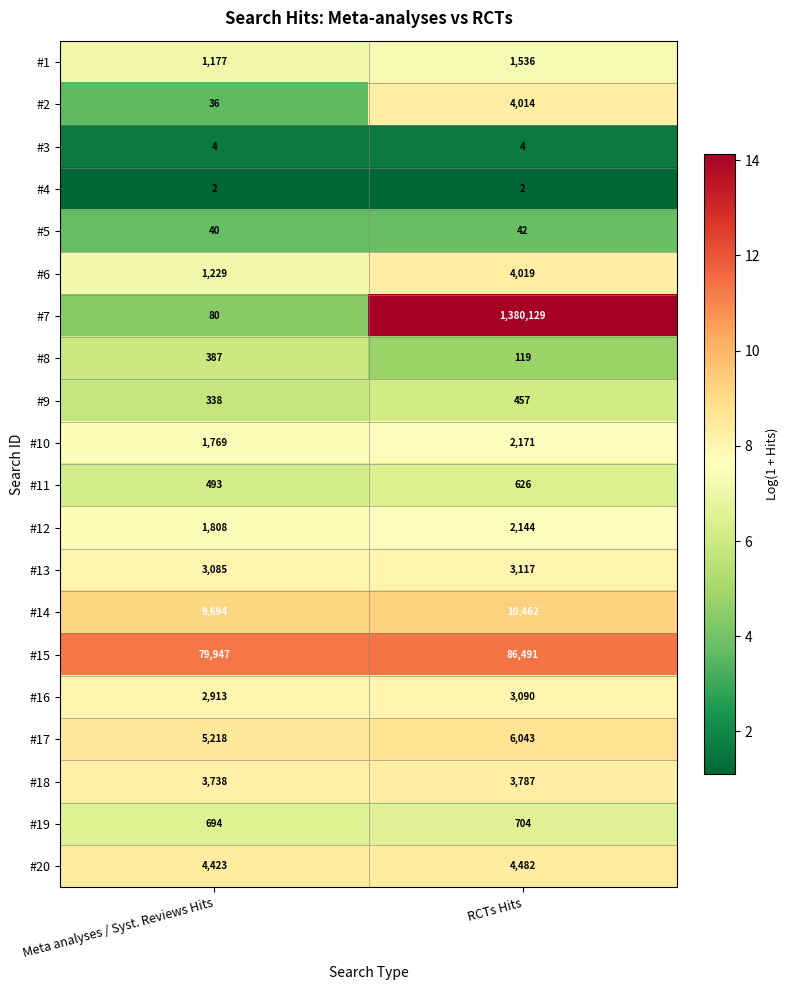

Between Meta analyses / Syst. Reviews Hits and RCTs Hits, which series saw the biggest shift?

#7